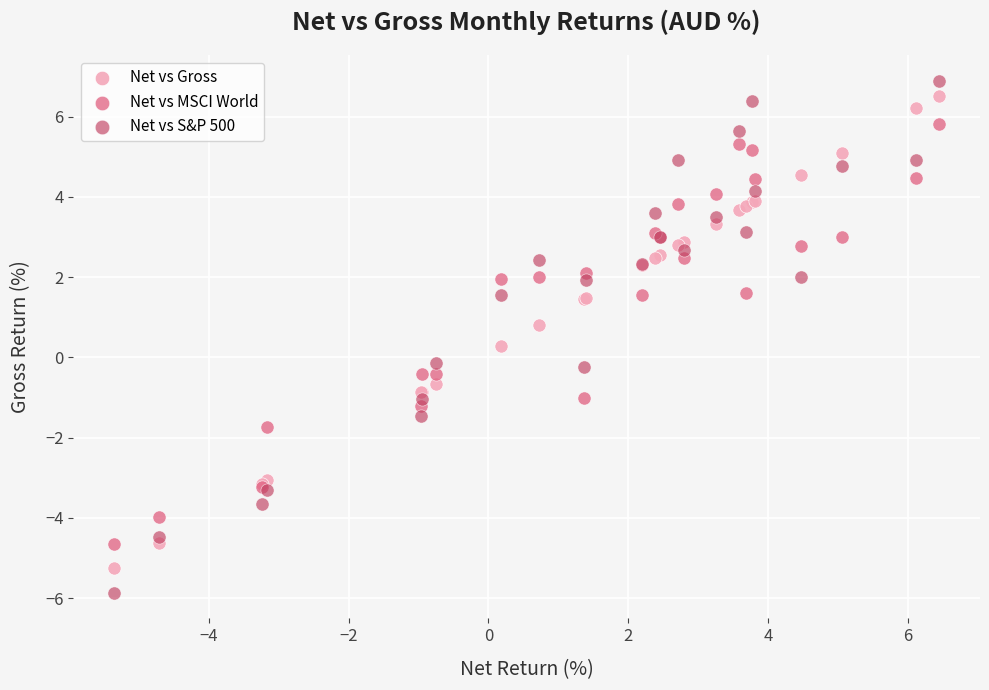

What is the X range (max minus min) for the scatter plot?

11.8